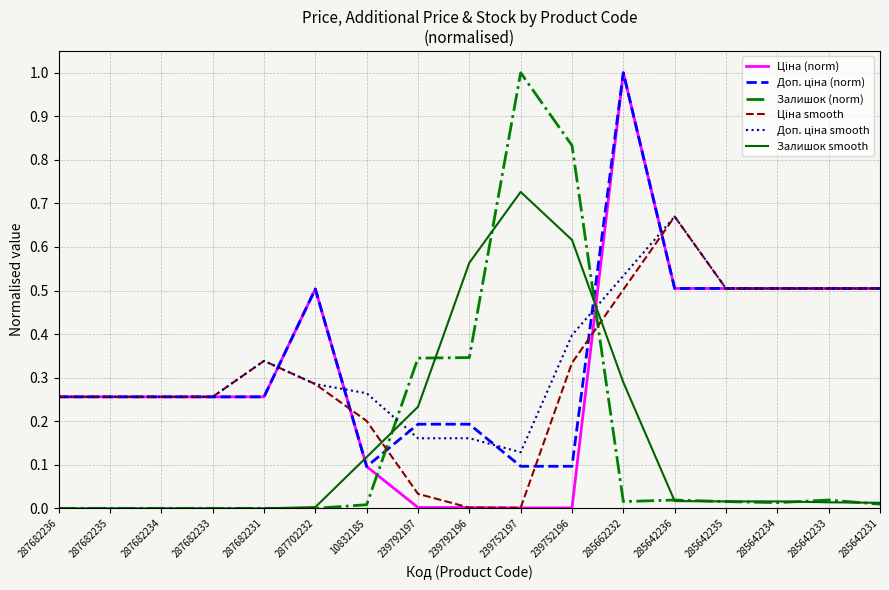

Which category has the highest value in the Залишок (norm) series?

239752197